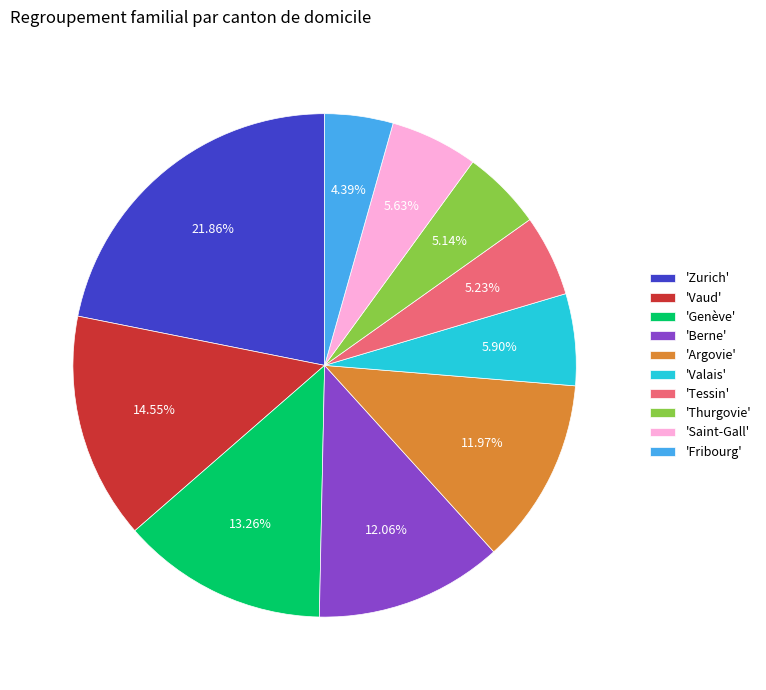

Which has a higher value, 'Fribourg' or 'Thurgovie'?

'Thurgovie'